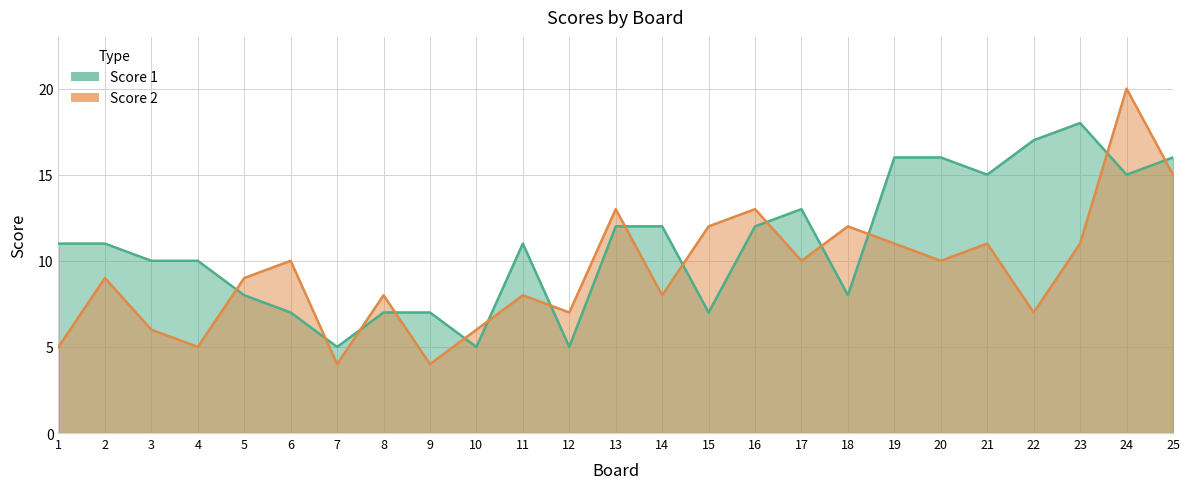

Which series has the widest spread of values?

Score 2